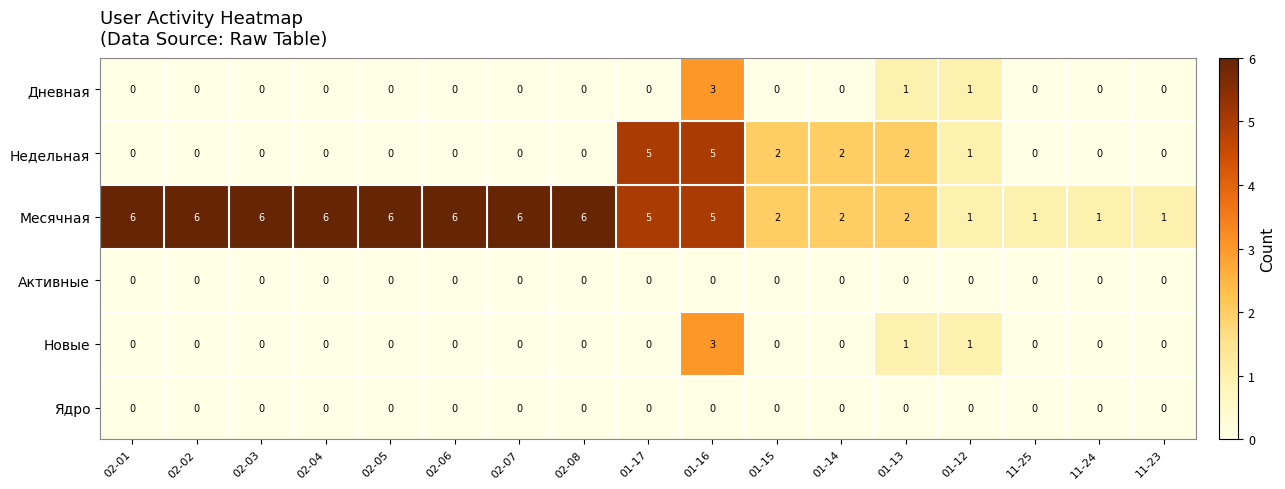

How many distinct data groups are displayed?

6